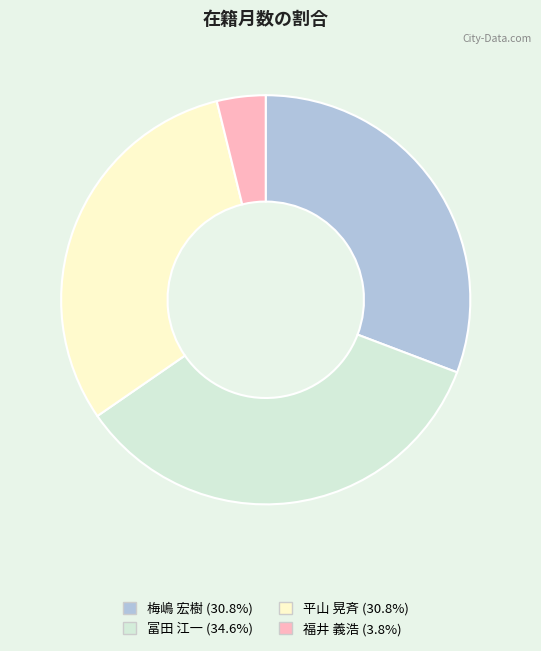

Does 平山 晃斉 (30.8%) represent more than half of the total?

No